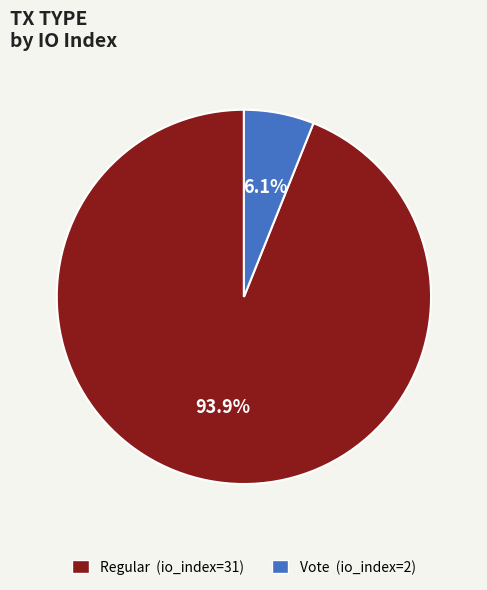

Combined, do Vote (io_index=2) and Regular (io_index=31) account for over 50%?

Yes